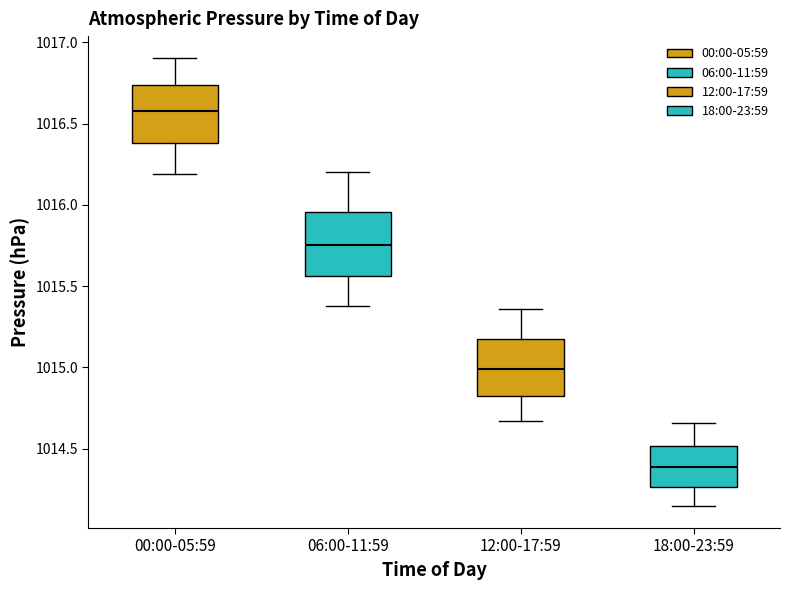

Reading left to right, transcribe this box plot: for each box, give where its median line is, the range the box spans, and where its two whiskers end, as read against the y-axis. The values are not printed on the chart, so give them approximately, as read against the axis.

00:00-05:59: median 1016.60, box 1016.40 to 1016.75, whiskers 1016.20 to 1016.90
06:00-11:59: median 1015.75, box 1015.55 to 1015.95, whiskers 1015.40 to 1016.20
12:00-17:59: median 1015.00, box 1014.85 to 1015.15, whiskers 1014.65 to 1015.35
18:00-23:59: median 1014.40, box 1014.25 to 1014.50, whiskers 1014.15 to 1014.65